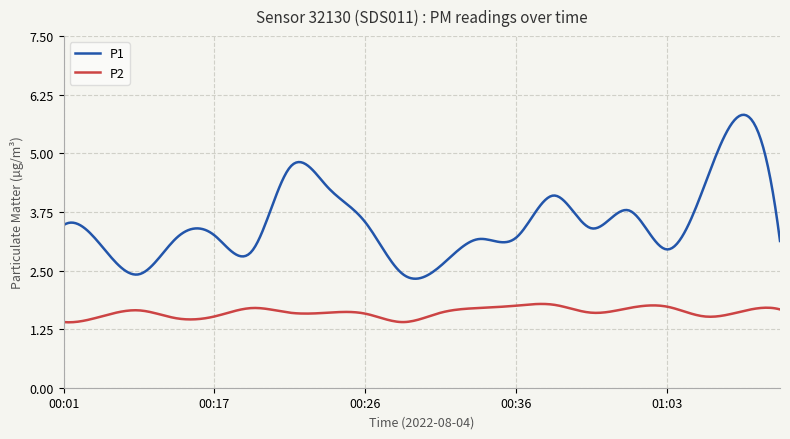

Which series has the largest range (max minus min)?

P1